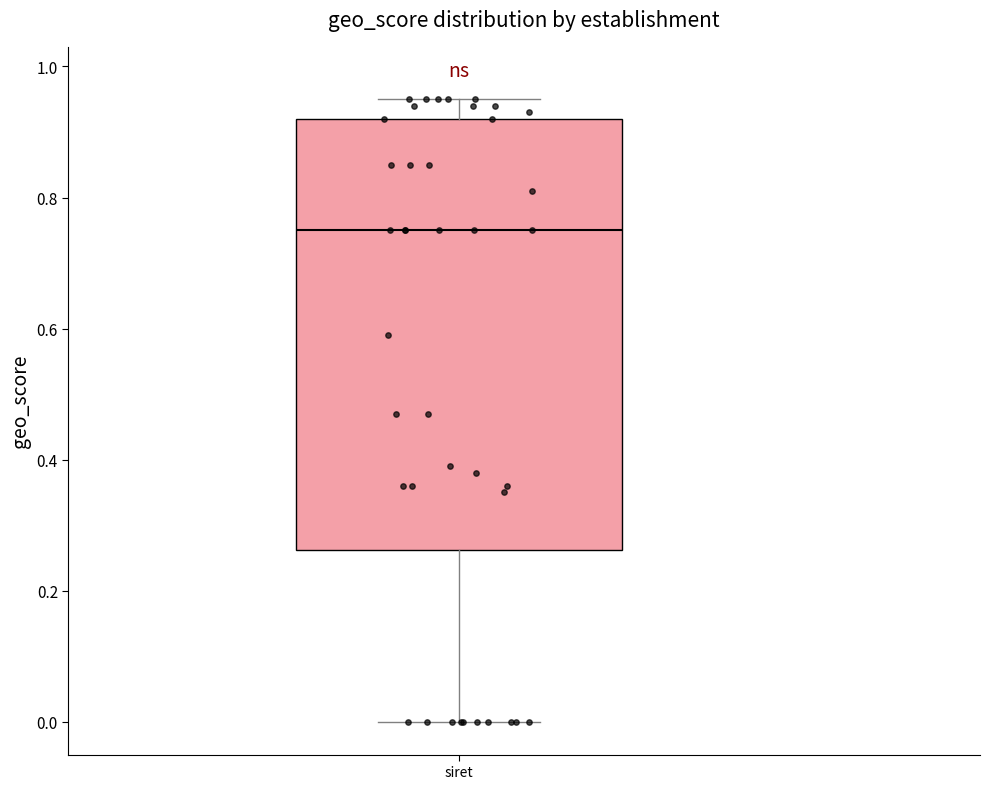

Where does the upper whisker of the box for siret end on the y-axis? The values are not printed on the chart, so give them approximately, as read against the axis.

0.96